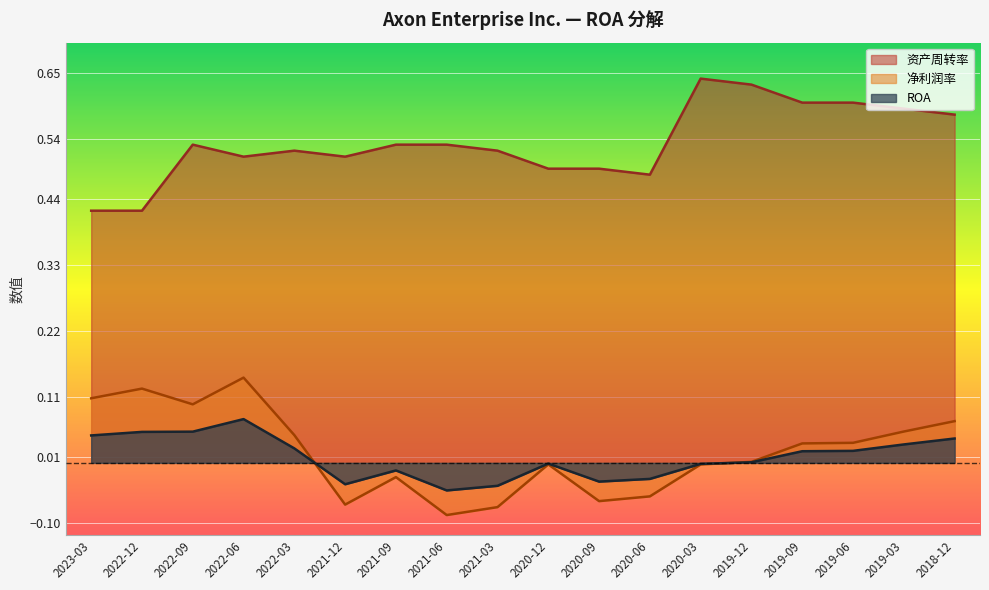

After their last crossing, which series has the higher values: ROA or 净利润率?

净利润率